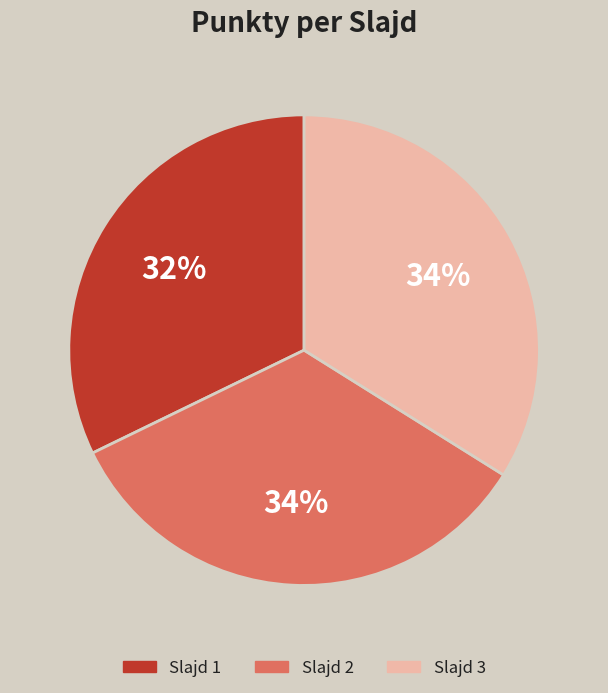

Is there any slice that represents more than half of the pie?

No